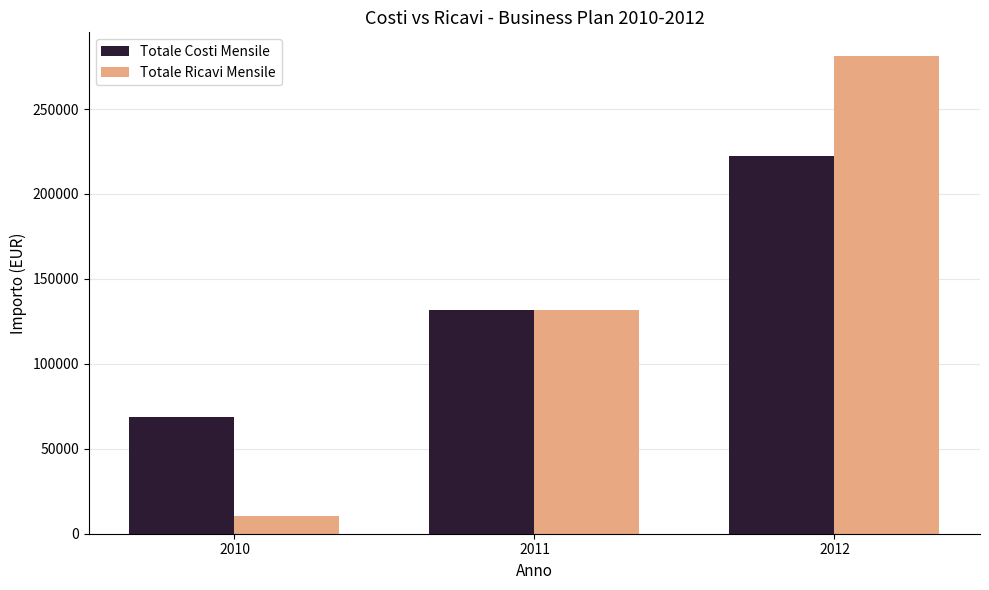

What is the maximum value shown in the chart?

281092.5